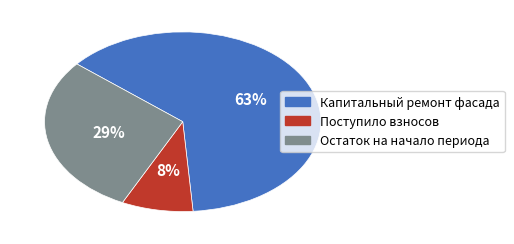

True or false: Остаток на начало периода accounts for 34% of the total.

False